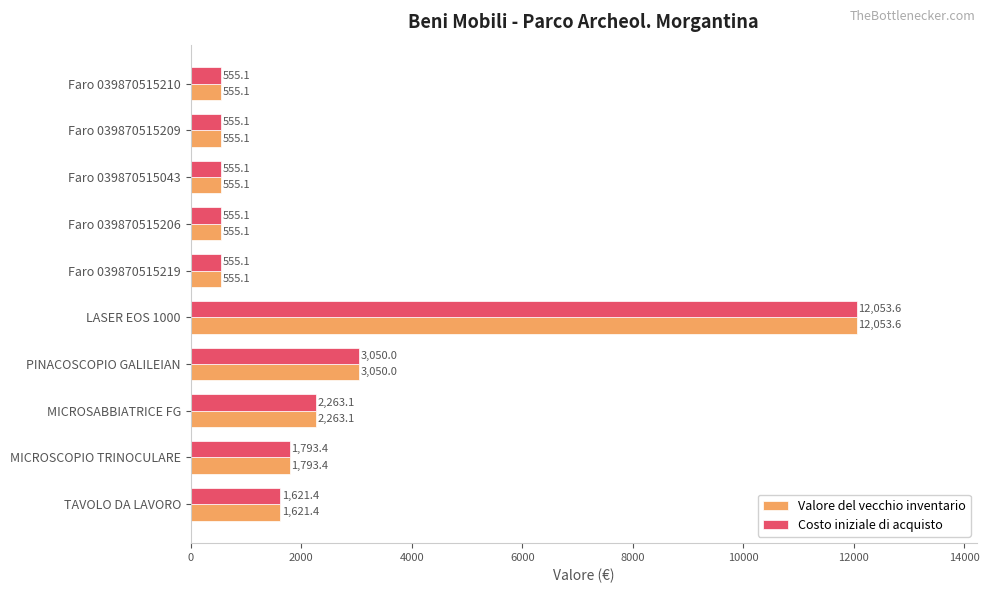

The Valore del vecchio inventario series shows 2263.1 at MICROSABBIATRICE FG. True or false?

True